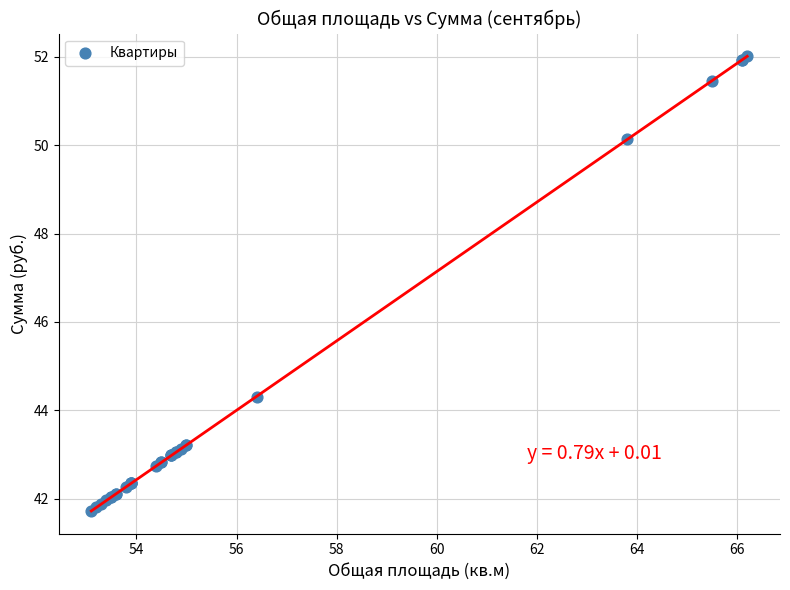

What Y value in the scatter plot is closest to 46?

44.3